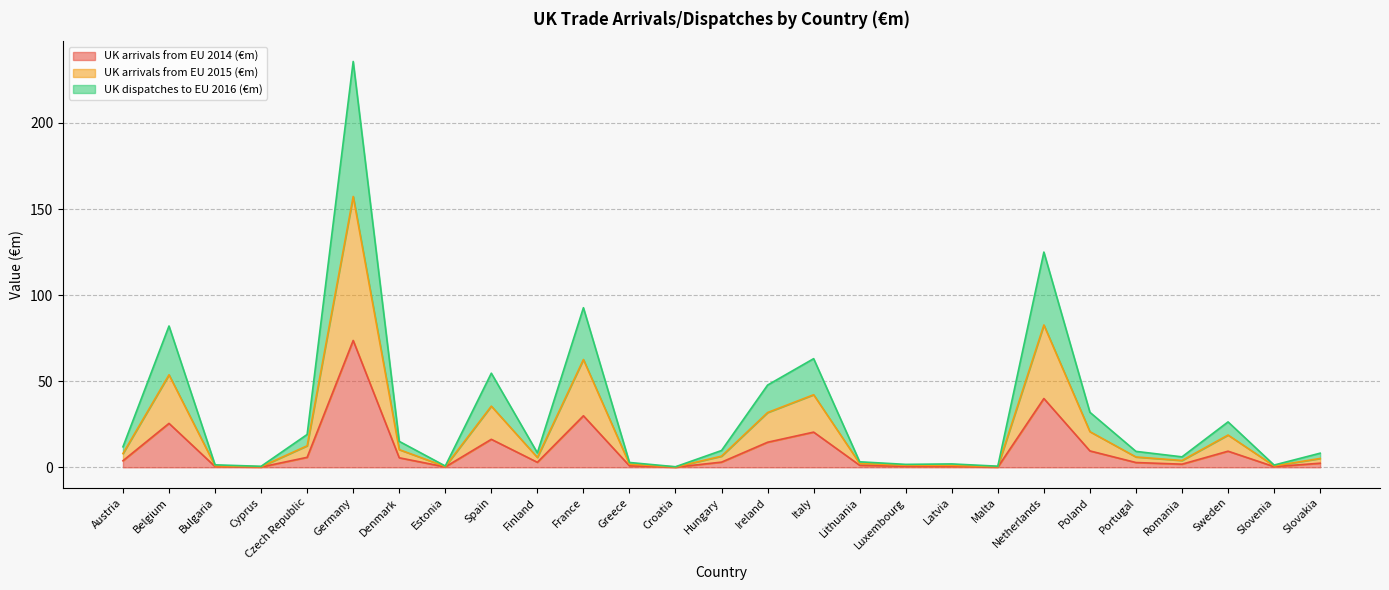

True or false: UK arrivals from EU 2015 (€m) and UK dispatches to EU 2016 (€m) intersect in this chart.

False